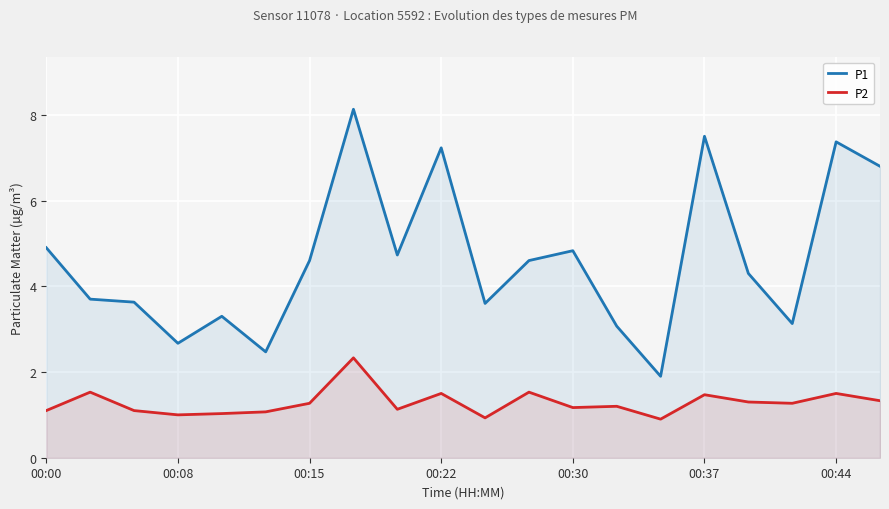

What is the total value across all series at 8?

5.9